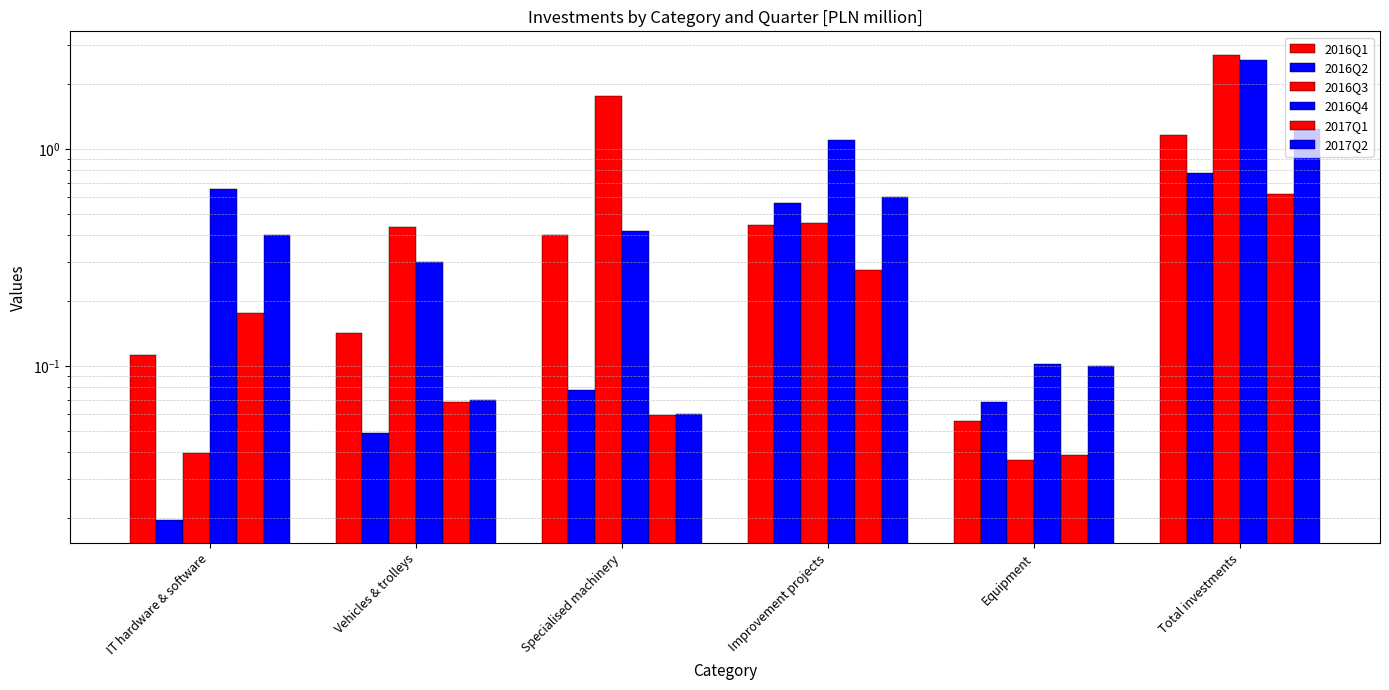

Rank the categories by 2017Q1 value from lowest to highest.

Equipment, Specialised machinery, Vehicles & trolleys, IT hardware & software, Improvement projects, Total investments